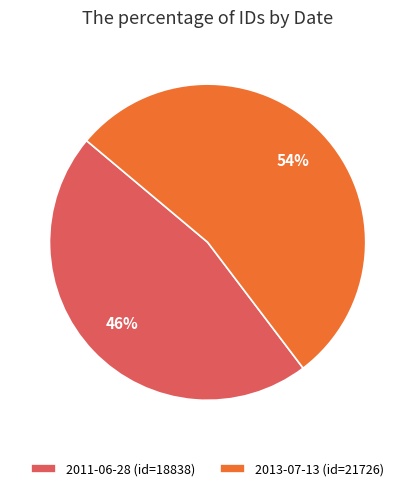

What percentage is the 2011-06-28 slice, to the nearest percent?

46%